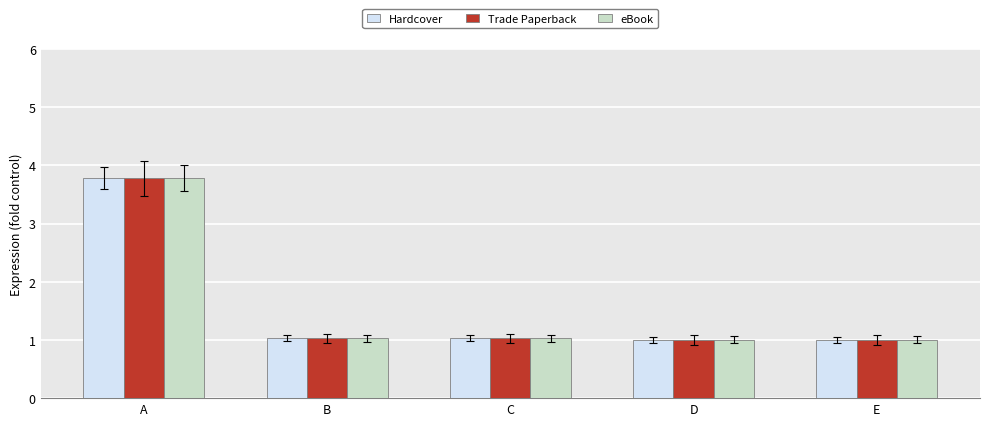

How many categories are shown in the chart?

5